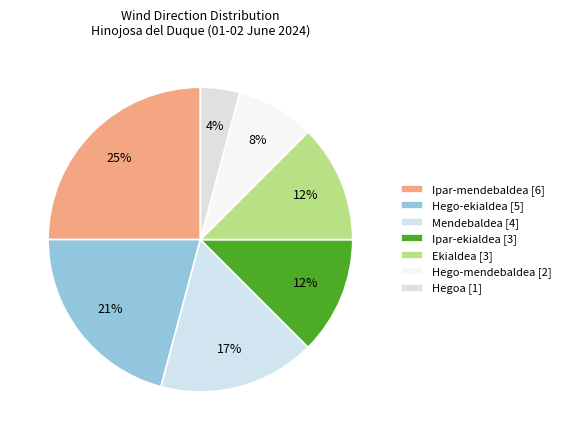

Which slice is the smallest?

Hegoa